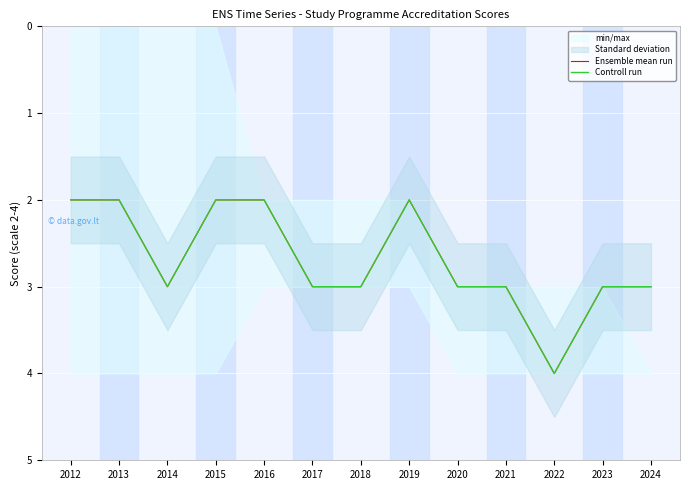

Read the Controll run value at 2016.

2